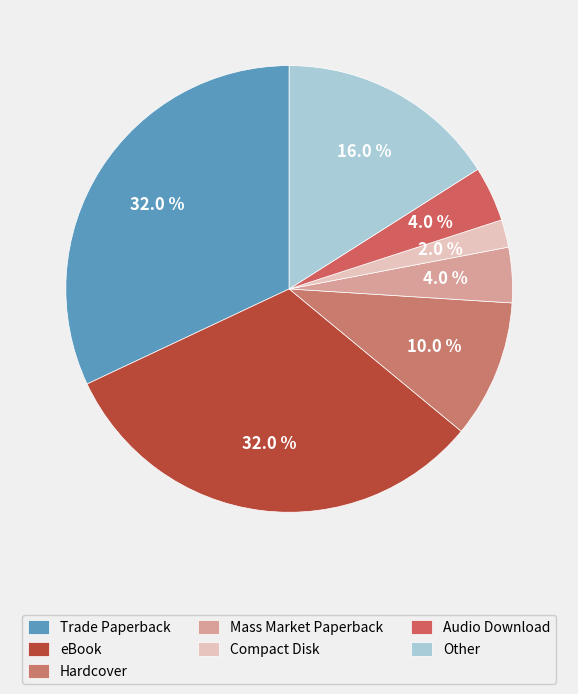

Do Mass Market Paperback and eBook together represent more than half of the pie?

No